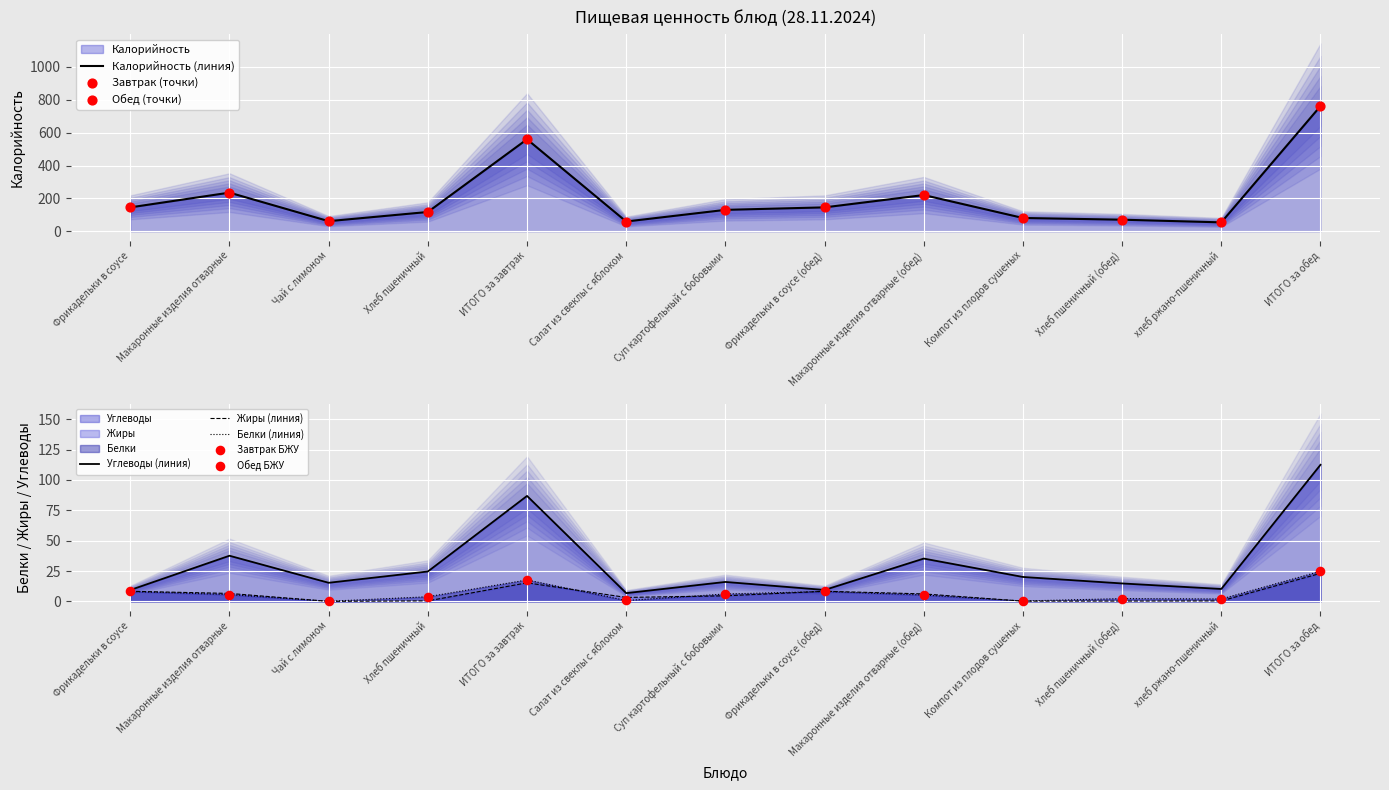

Which series has the largest total across all categories?

Калорийность